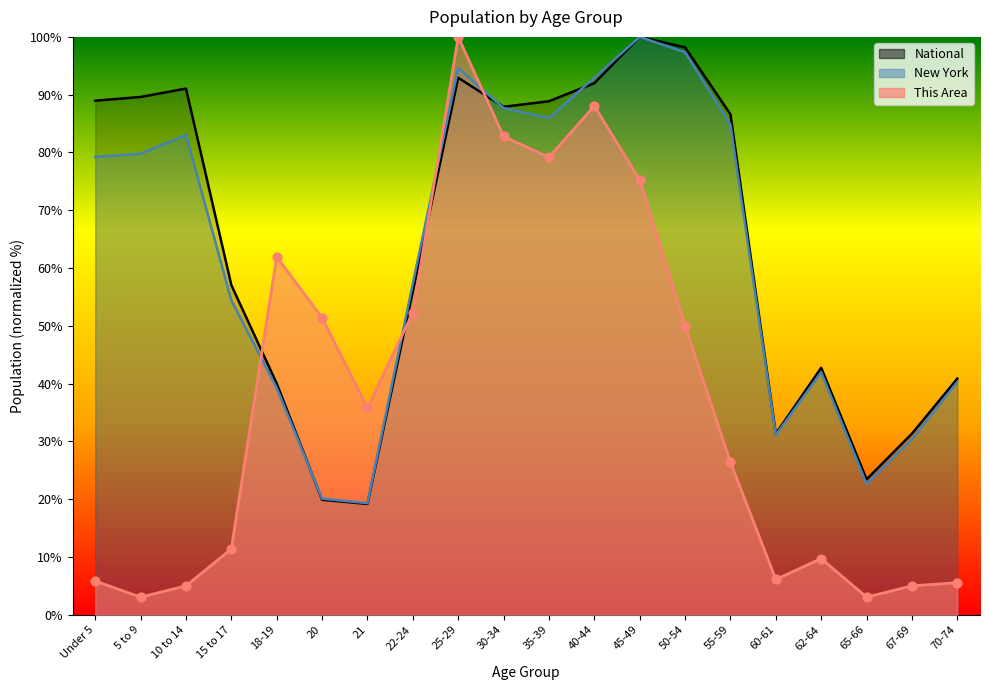

Which series has the largest Y range (max minus min)?

This Area